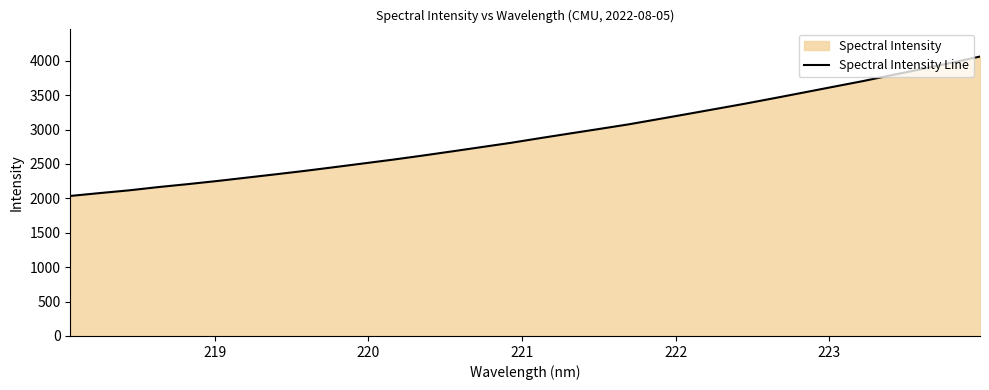

What is the smallest value displayed?

2035.0